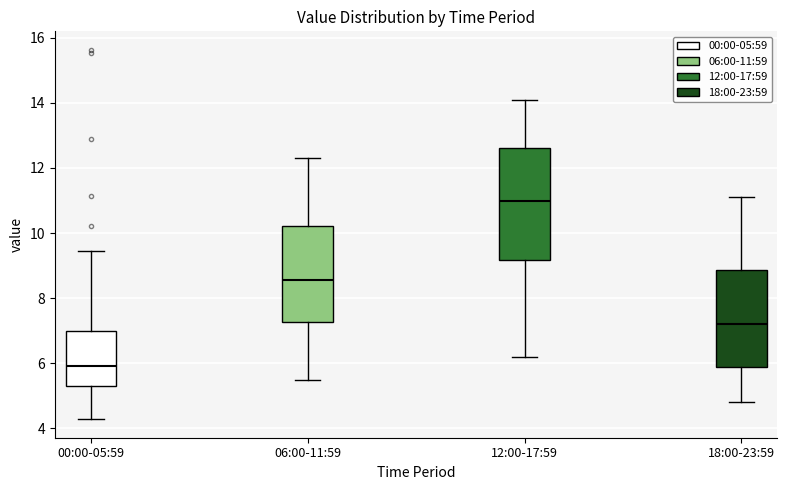

Comparing the boxes themselves (not the whiskers), which one is the tallest?

12:00-17:59